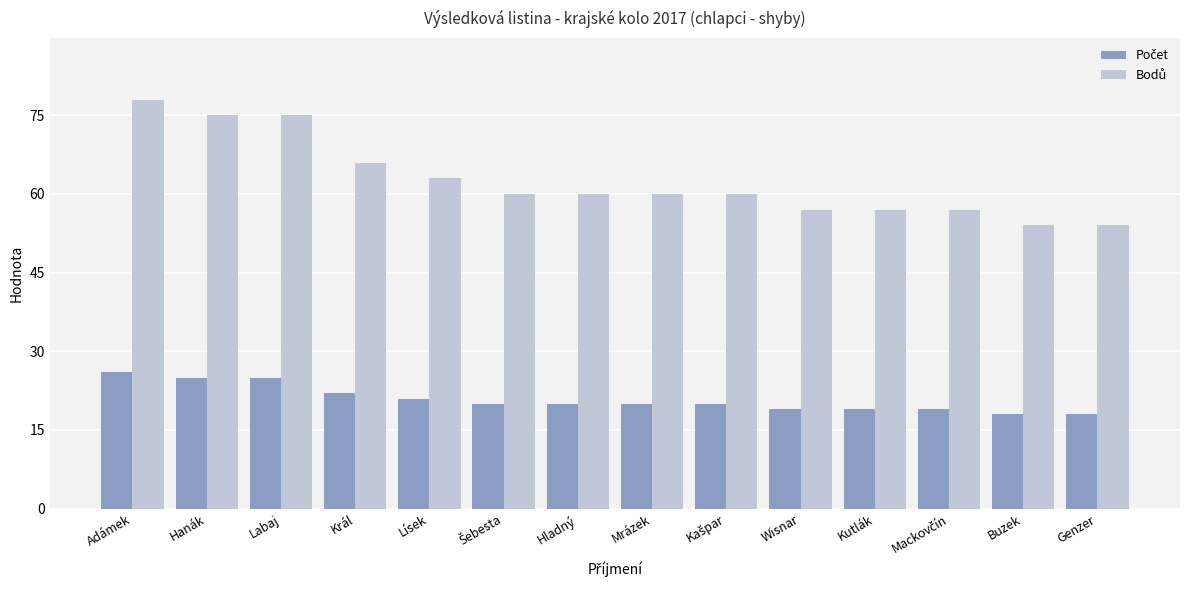

What position from the right is Buzek?

2